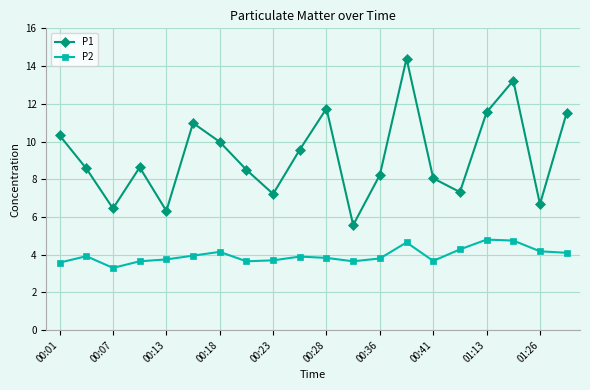

What is the difference between the maximum and minimum values in the P1 series?

8.8